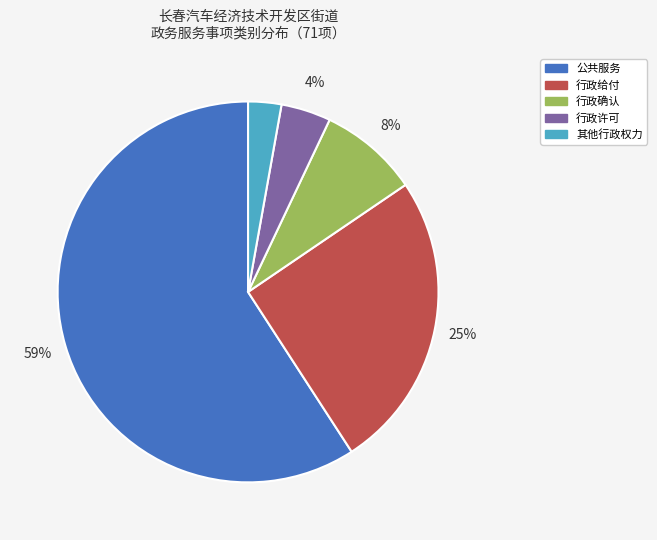

Rank the categories by value from highest to lowest.

公共服务, 行政给付, 行政确认, 行政许可, 其他行政权力